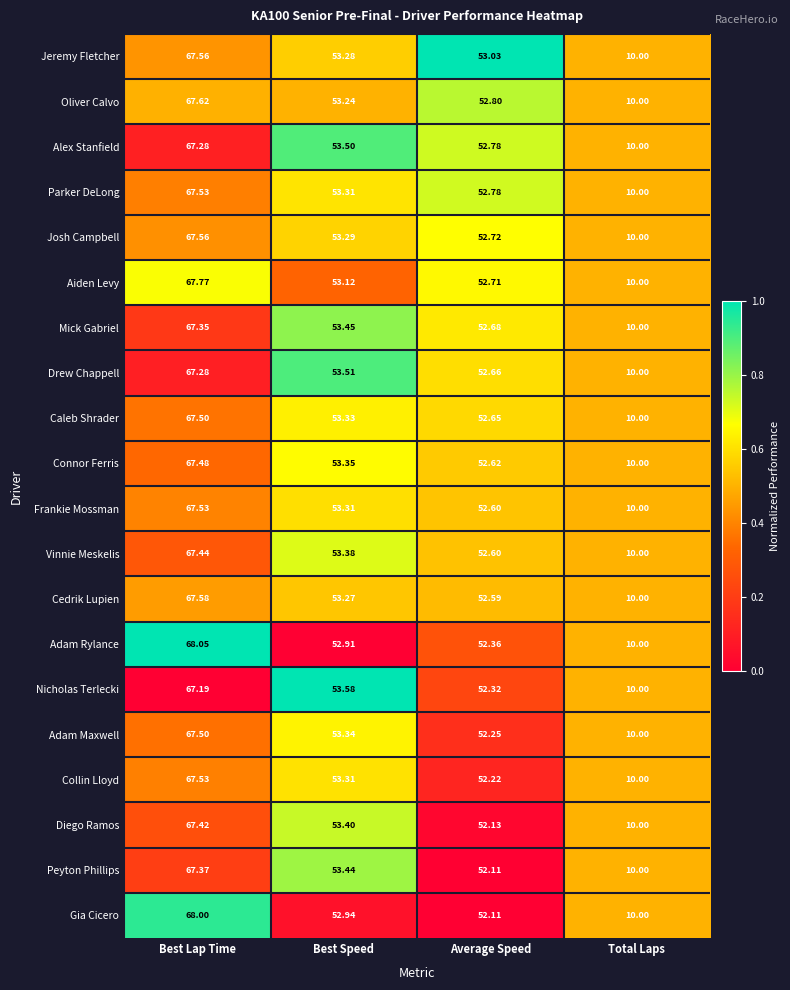

Which series changed the most between Best Lap Time and Total Laps?

Adam Rylance